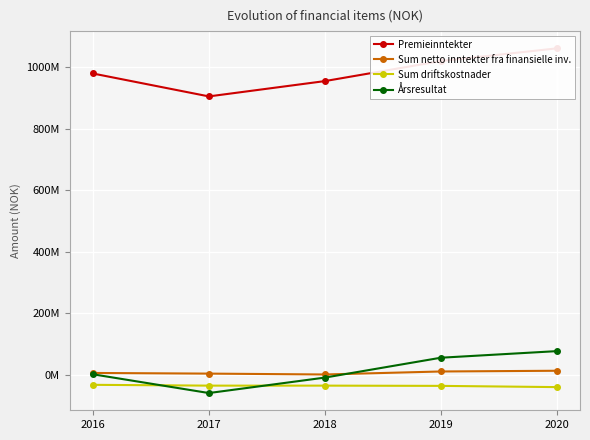

At which category does Premieinntekter reach its first local valley?

2017